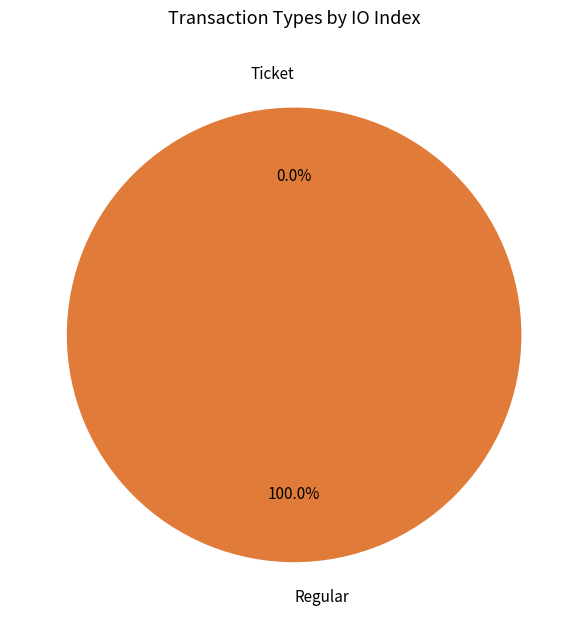

To the nearest percent, what is the difference between the Ticket and Regular slice percentages?

100%